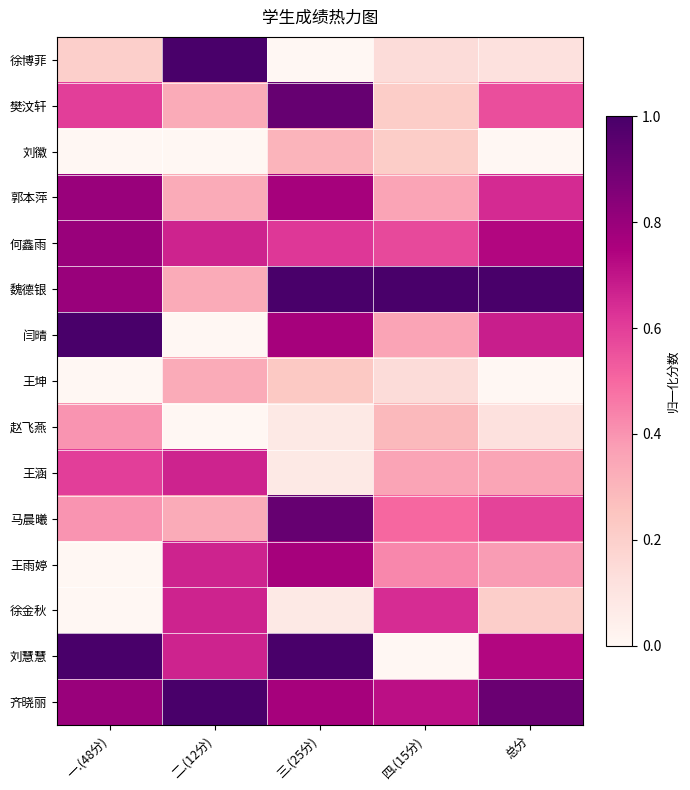

Which category has the lowest value across all series?

三.(25分)